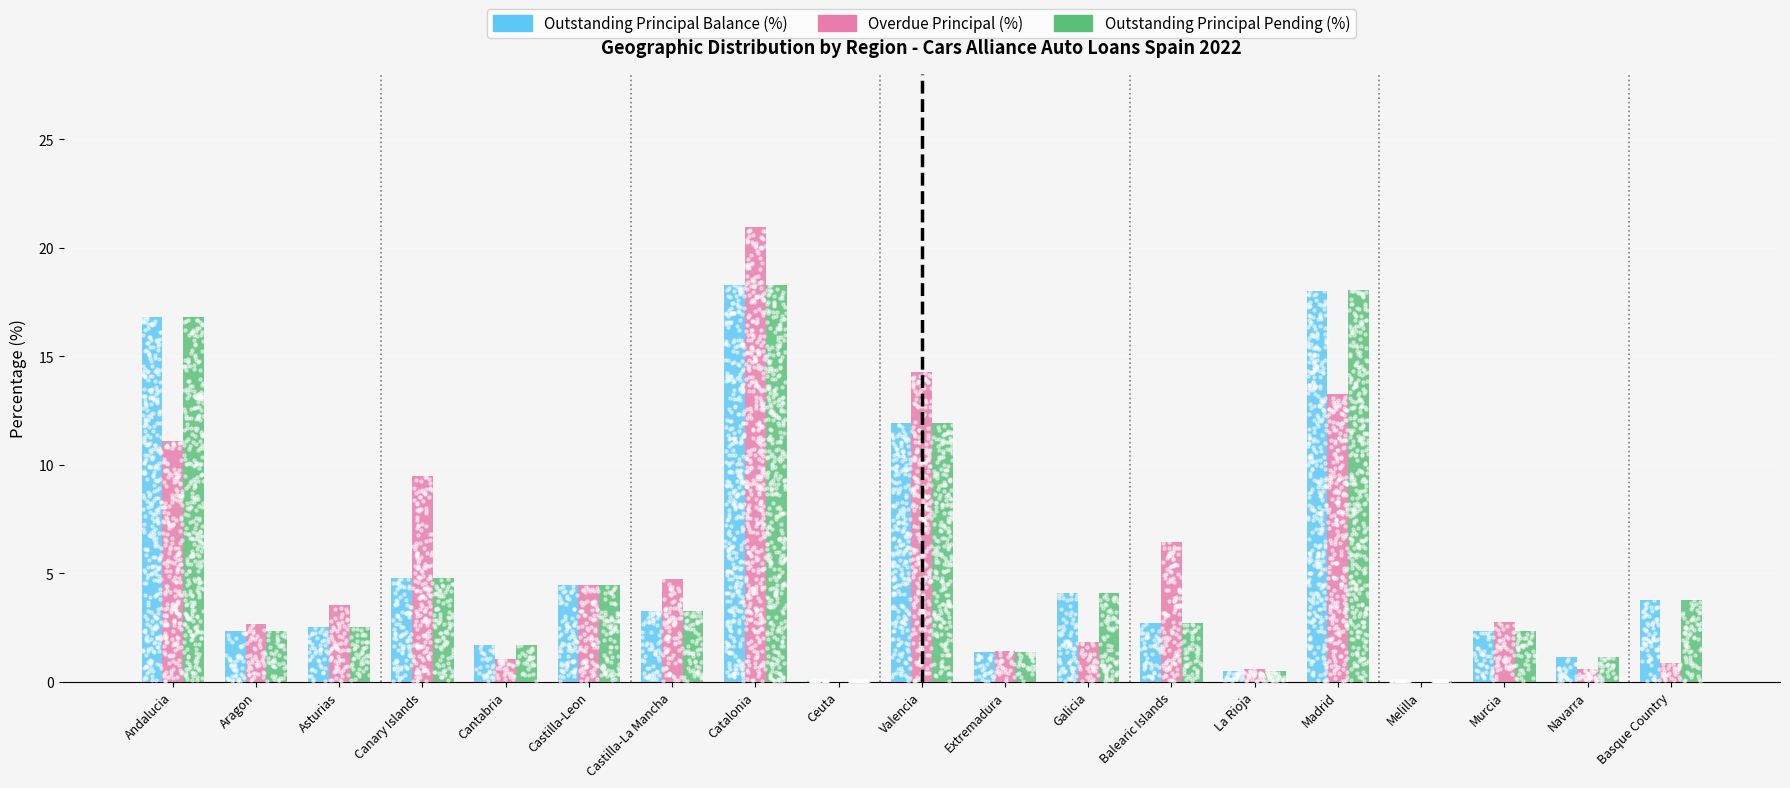

What are all the series names shown in the legend?

Outstanding Principal Balance (%), Overdue Principal (%), Outstanding Principal Pending (%)